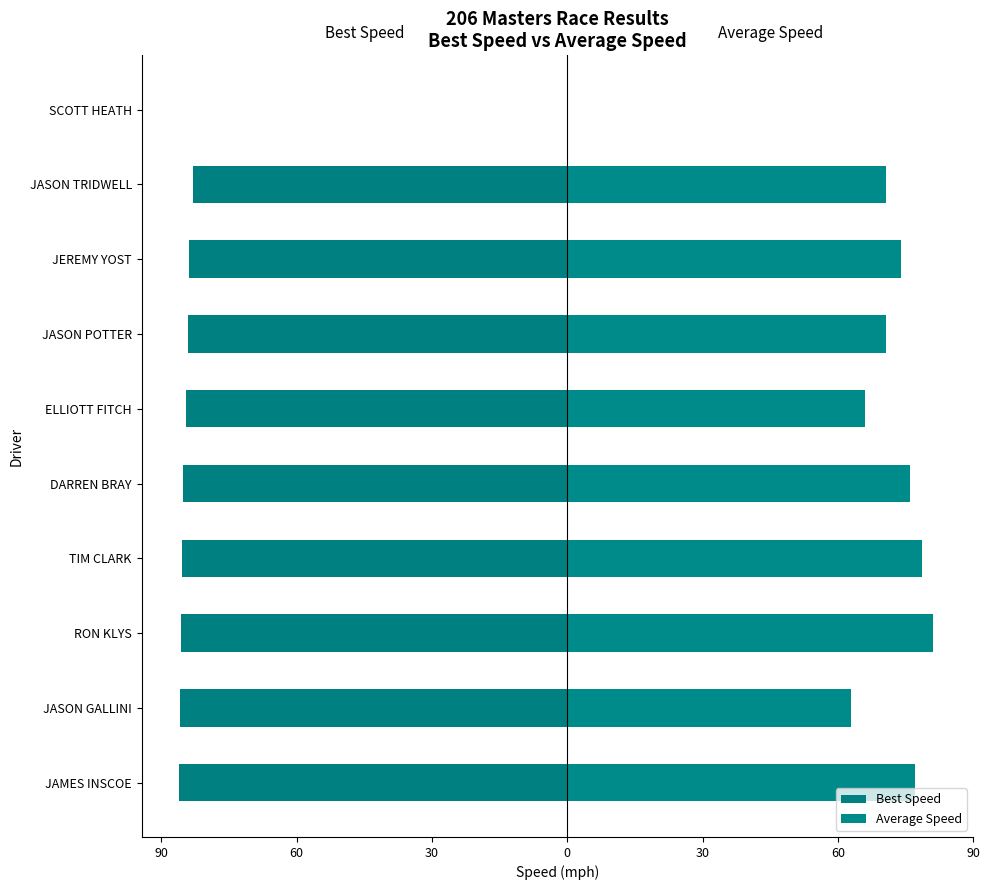

What is the difference between the maximum and minimum values in the Best Speed series?

86.1